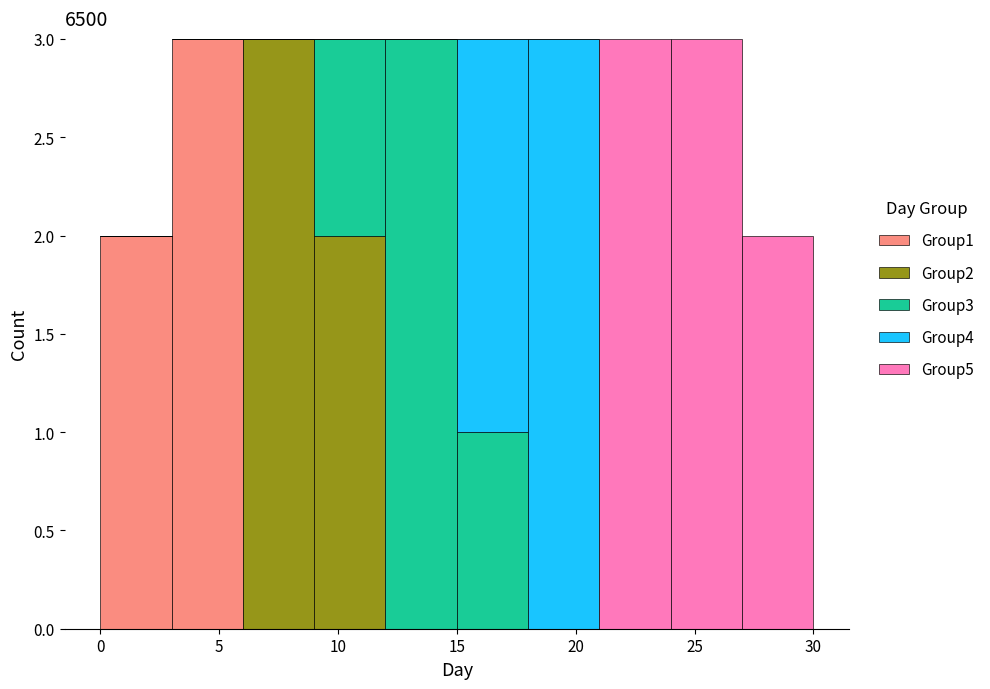

Reading left to right, transcribe this chart: for each stacked bar, give the range it covers on the x-axis and its total height. The values are not printed on the chart, so give them approximately, as read against the axis.

0 to 3: 2
3 to 6: 3
6 to 9: 3
9 to 12: 3
12 to 15: 3
15 to 18: 3
18 to 21: 3
21 to 24: 3
24 to 27: 3
27 to 30: 2